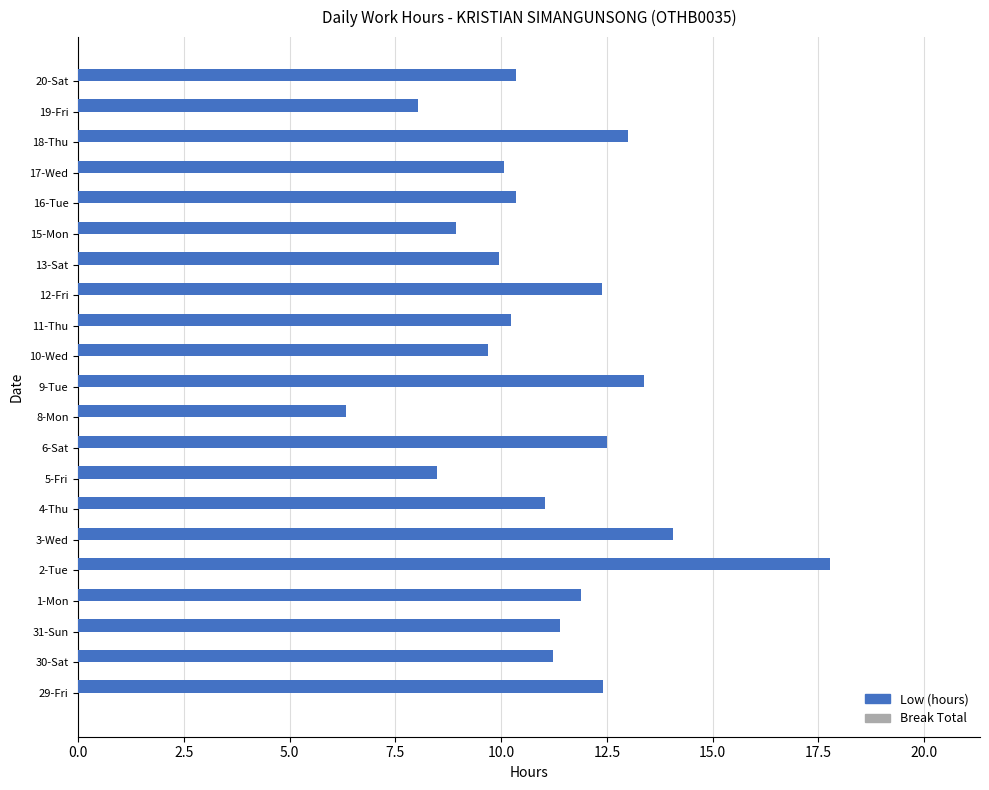

Which label corresponds to the smallest value in the chart?

8-Mon